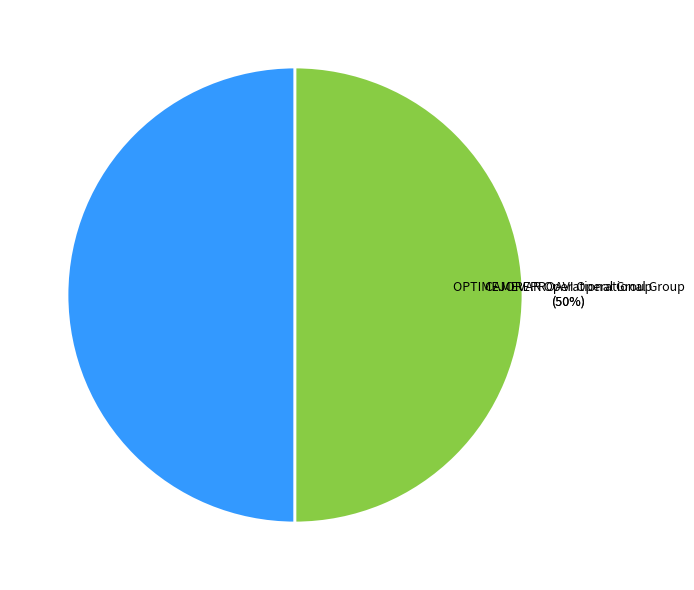

To the nearest percent, what is the average slice percentage?

50%